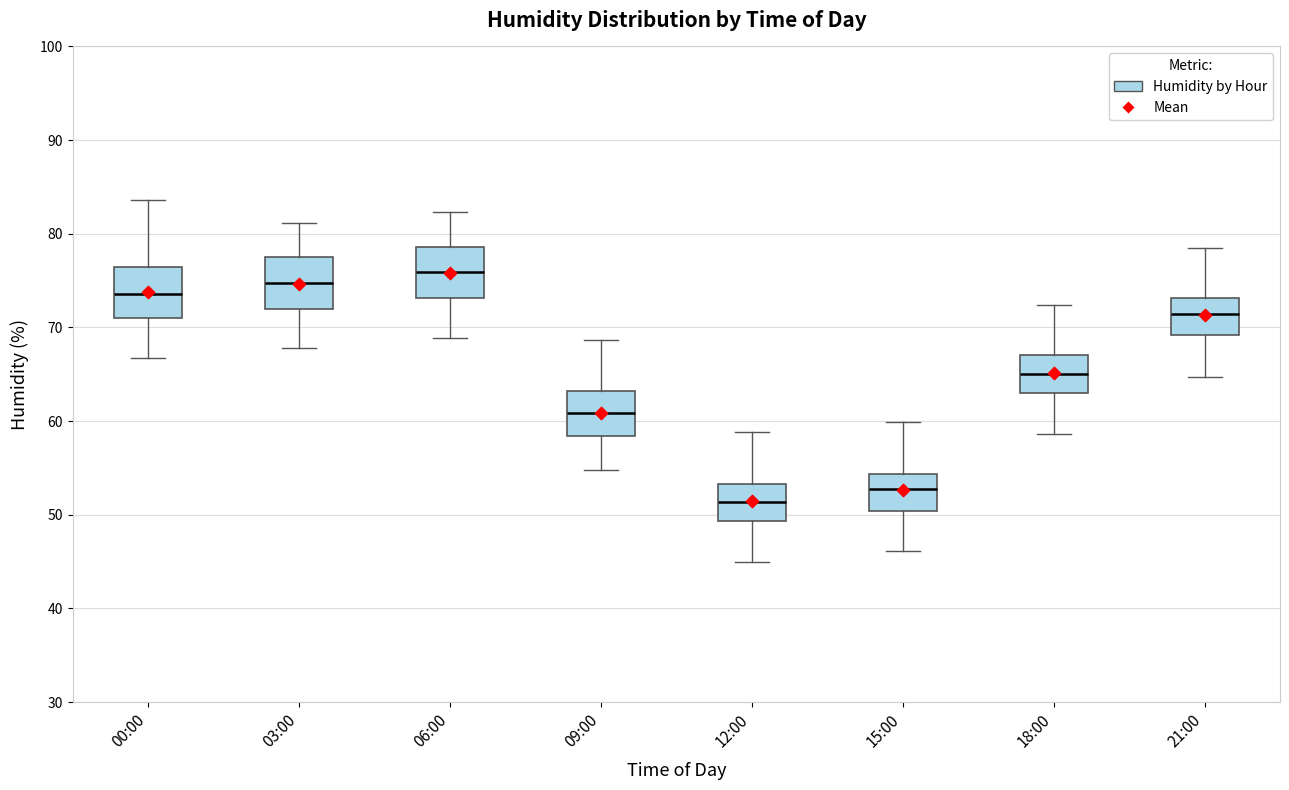

Reading left to right, transcribe this box plot: for each box, give where its median line is, the range the box spans, and where its two whiskers end, as read against the y-axis. The values are not printed on the chart, so give them approximately, as read against the axis.

00:00: median 74, box 71 to 76, whiskers 67 to 84
03:00: median 75, box 72 to 78, whiskers 68 to 81
06:00: median 76, box 73 to 79, whiskers 69 to 82
09:00: median 61, box 58 to 63, whiskers 55 to 69
12:00: median 51, box 49 to 53, whiskers 45 to 59
15:00: median 53, box 50 to 54, whiskers 46 to 60
18:00: median 65, box 63 to 67, whiskers 59 to 72
21:00: median 71, box 69 to 73, whiskers 65 to 79